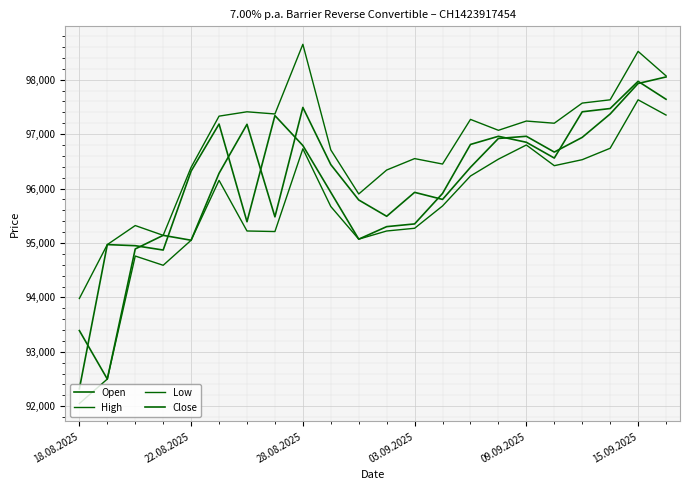

True or false: Close has more than 1 interior local peaks.

True